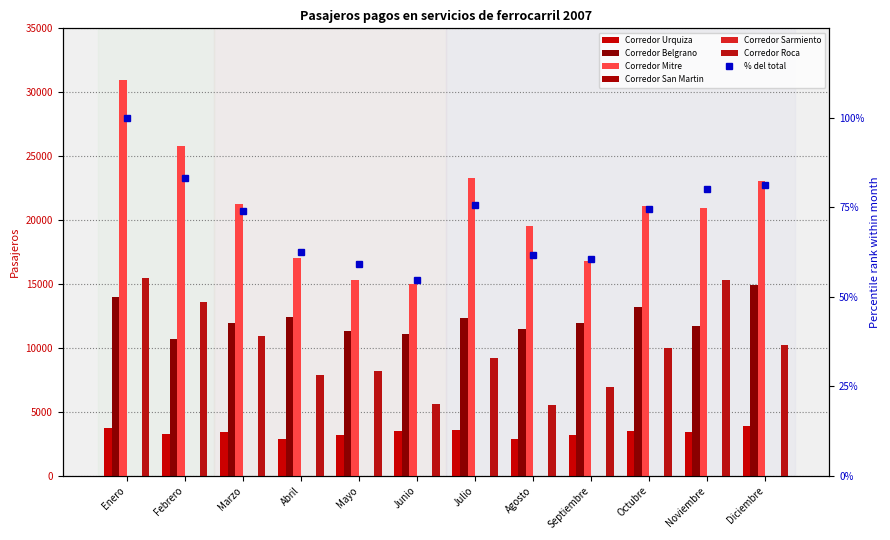

At which category is the sum across all series the highest?

Enero